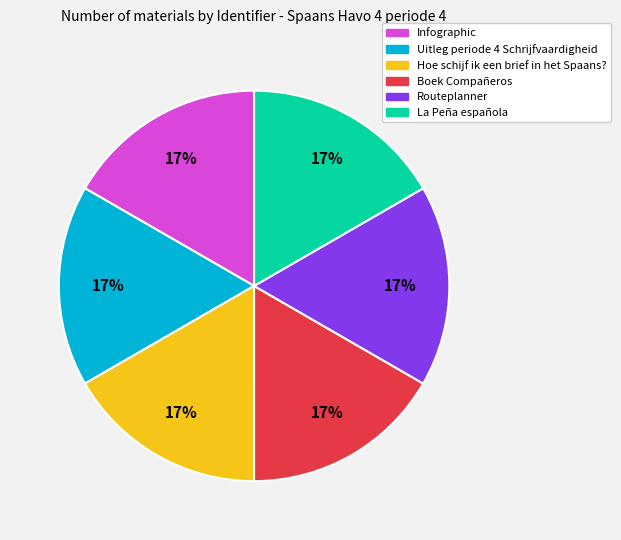

How many slices are in this pie chart?

6